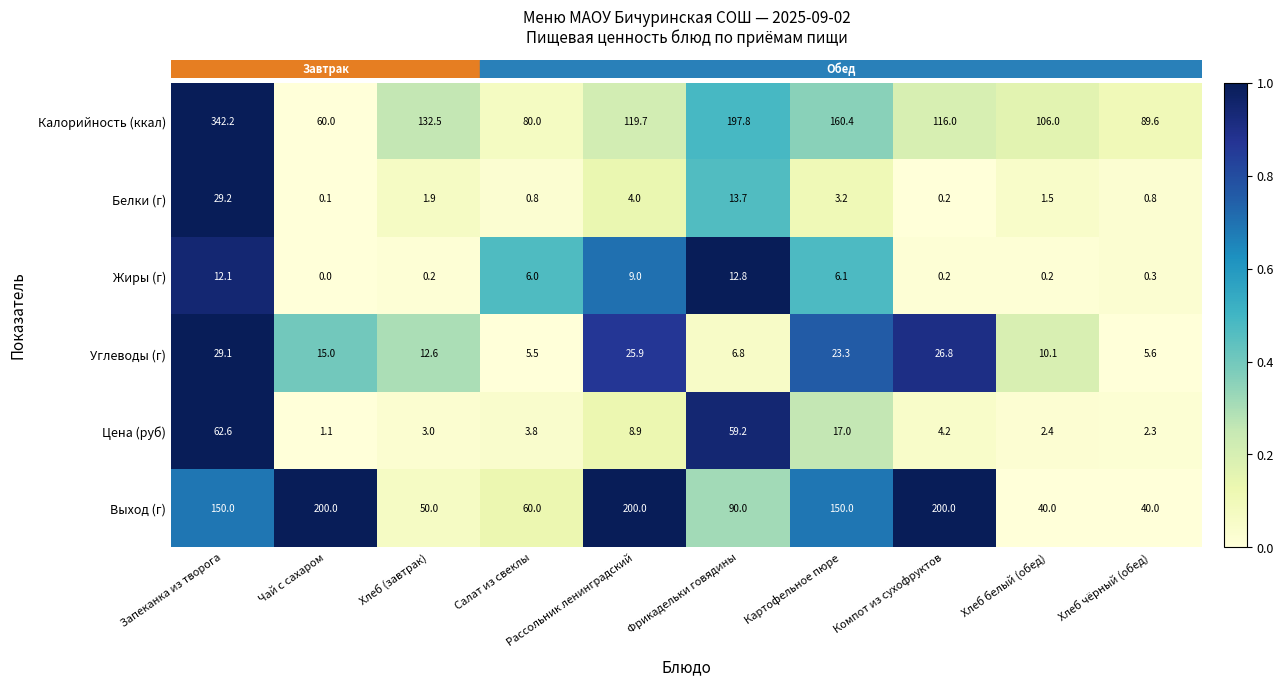

What is the average value of the Углеводы (г) series?

16.1